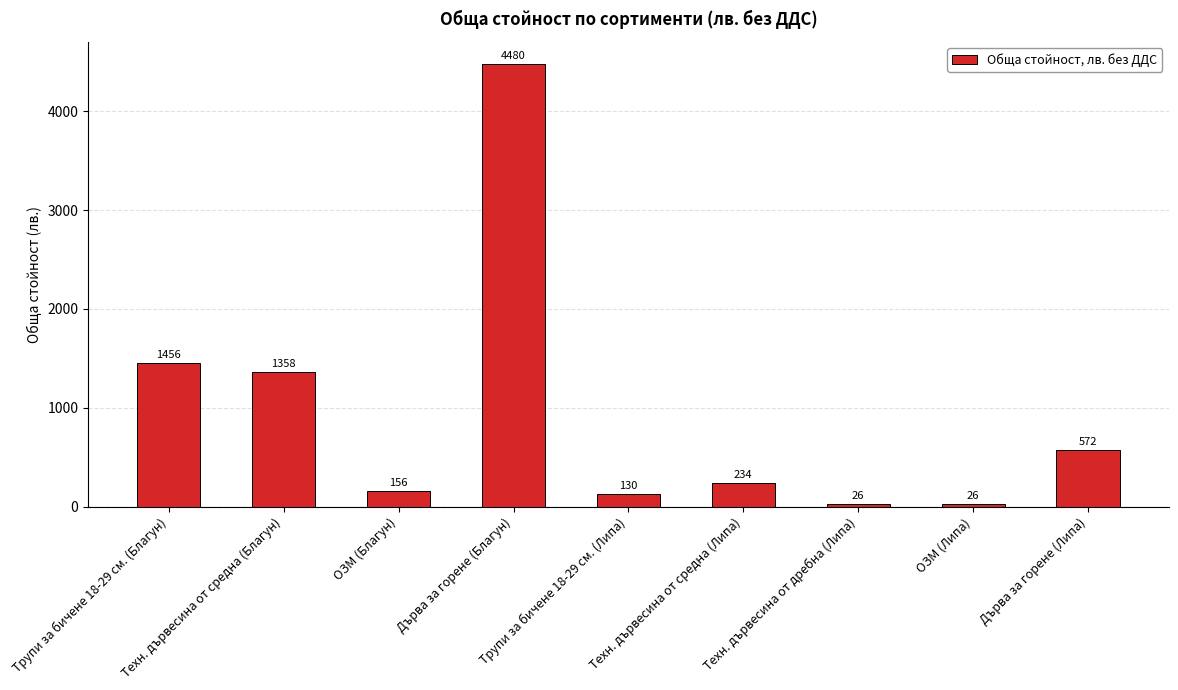

What is the difference between the maximum and minimum values?

4454